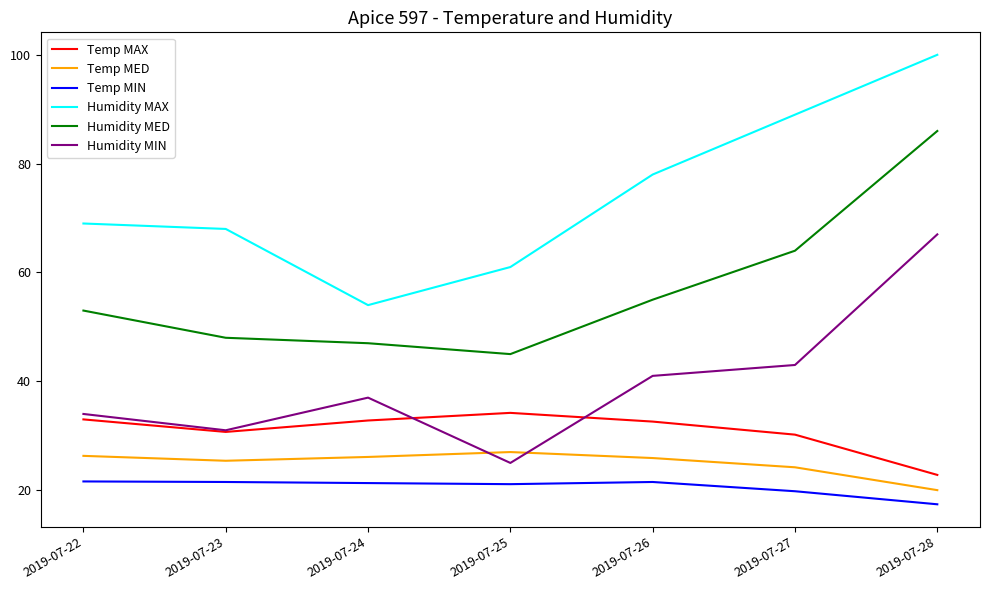

What is the minimum value for Temp MED?

20.0